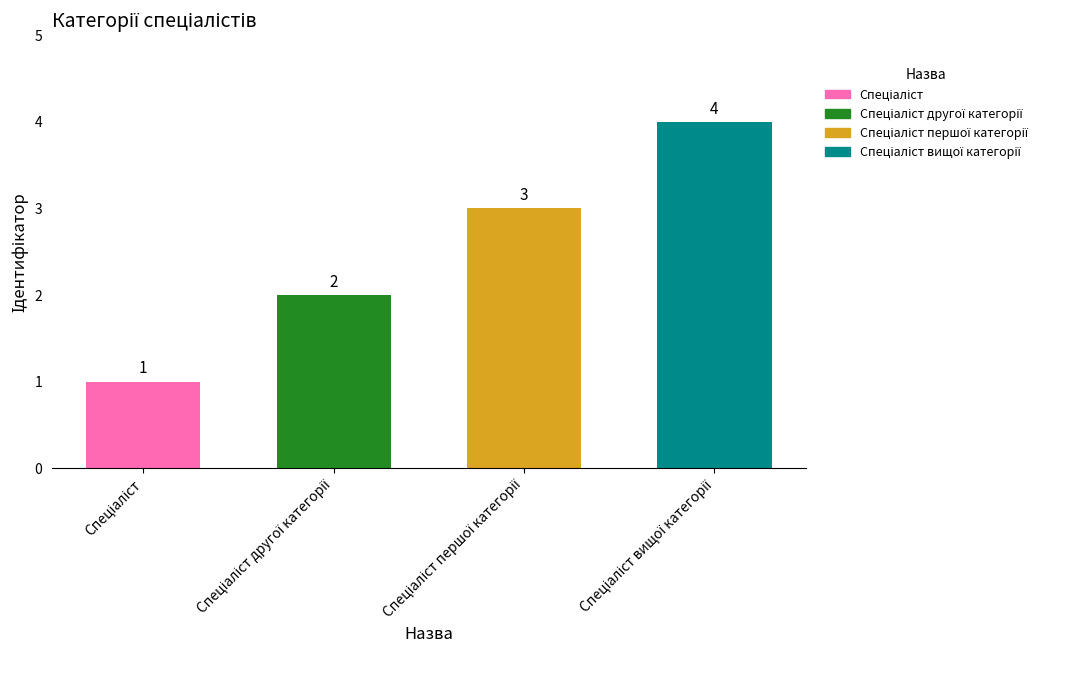

What is the value of the 2nd bar from the left?

2